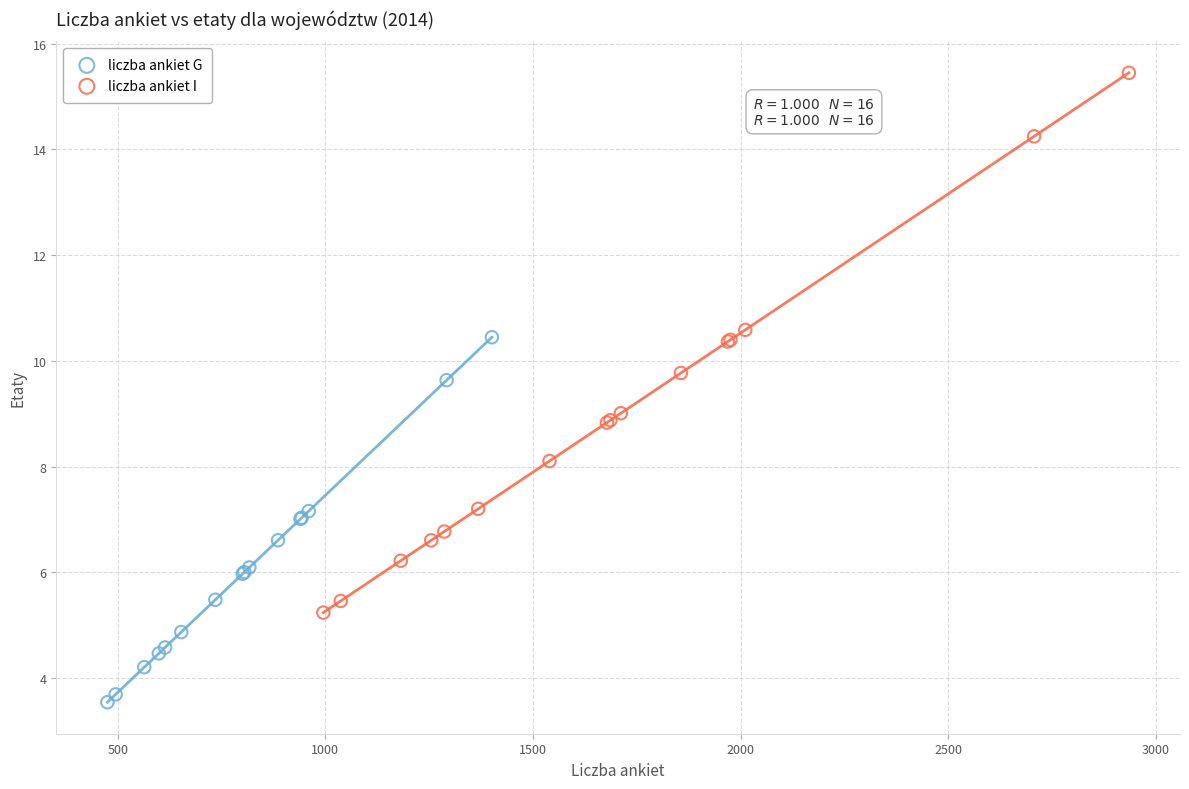

Which series reaches the minimum Y coordinate?

liczba ankiet G